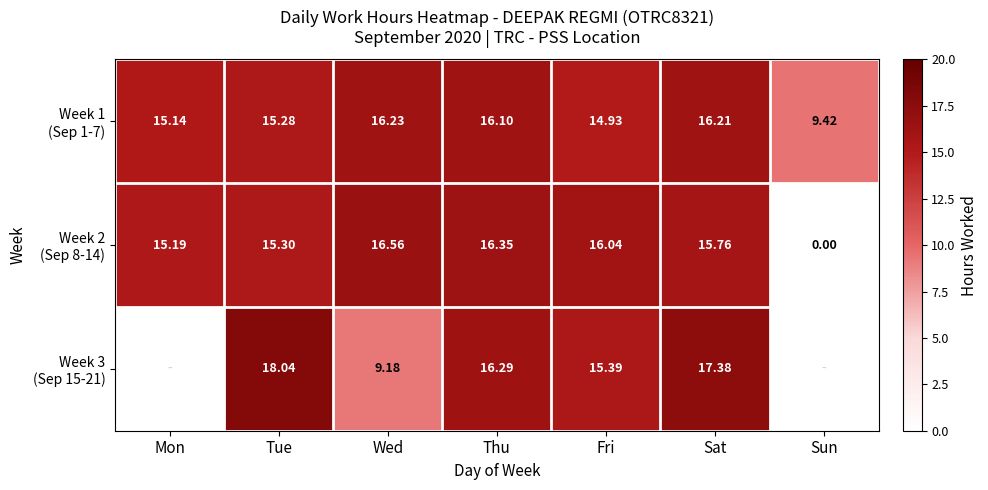

Which series has the widest spread of values?

Week 2 (Sep 8-14)